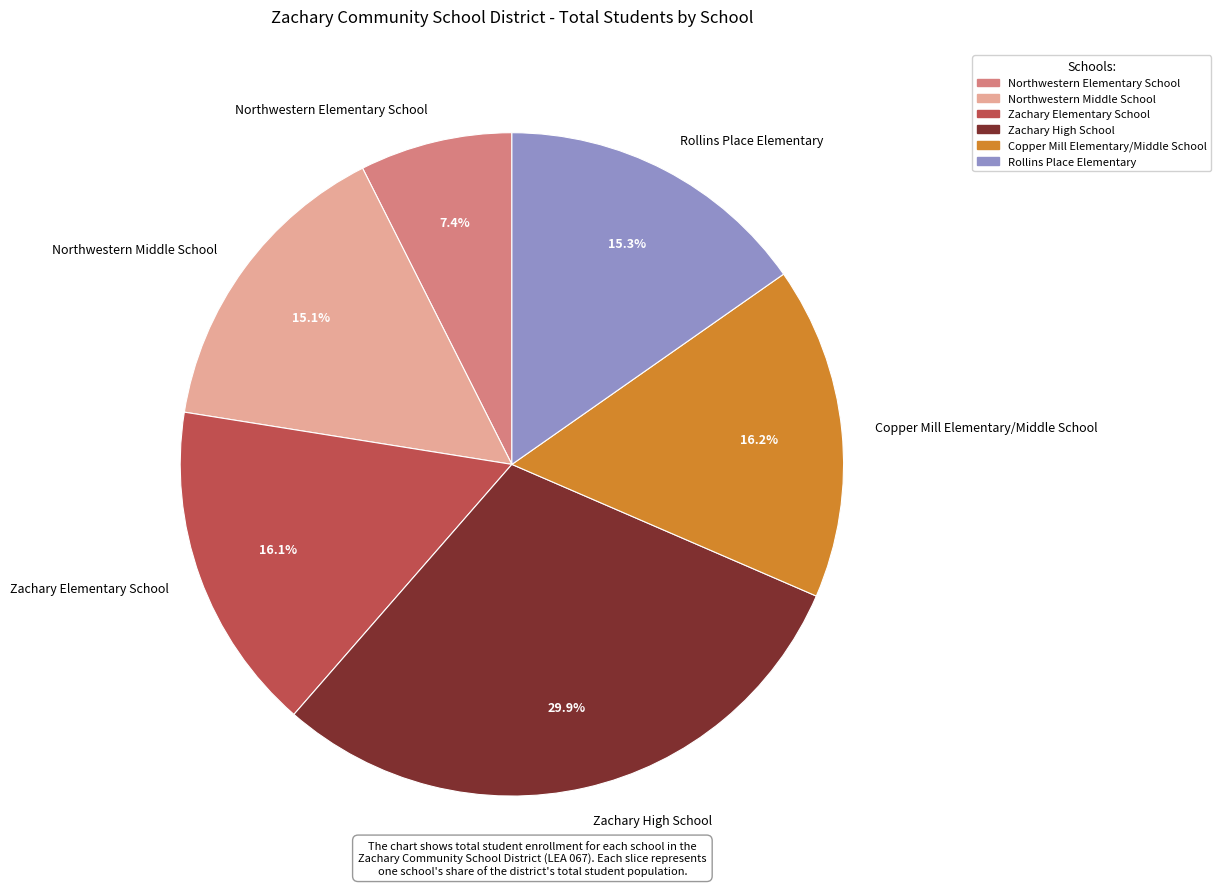

How many segments does this pie chart have?

6